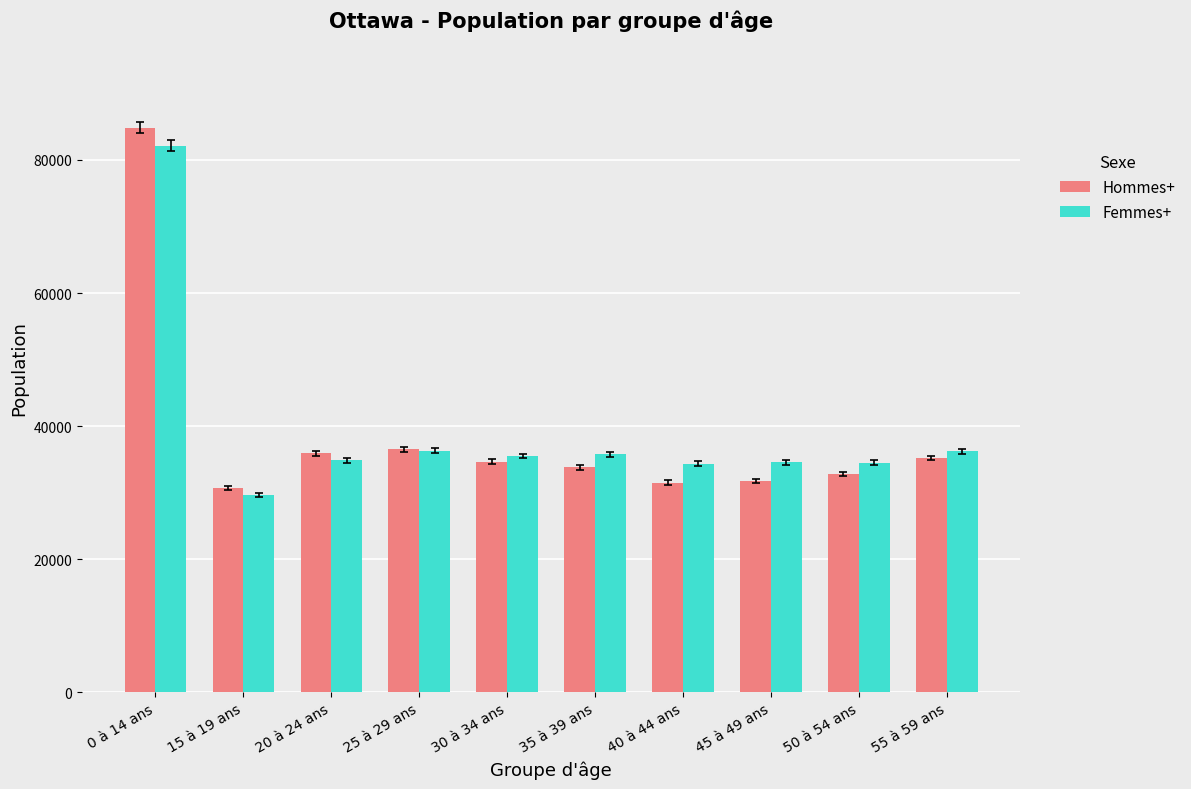

What are all the series names shown in the legend?

Hommes+, Femmes+